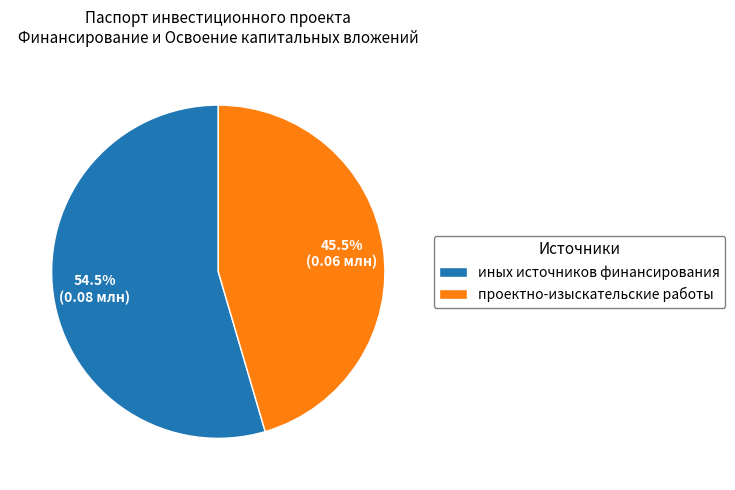

True or false: проектно-изыскательские работы accounts for 34% of the total.

False